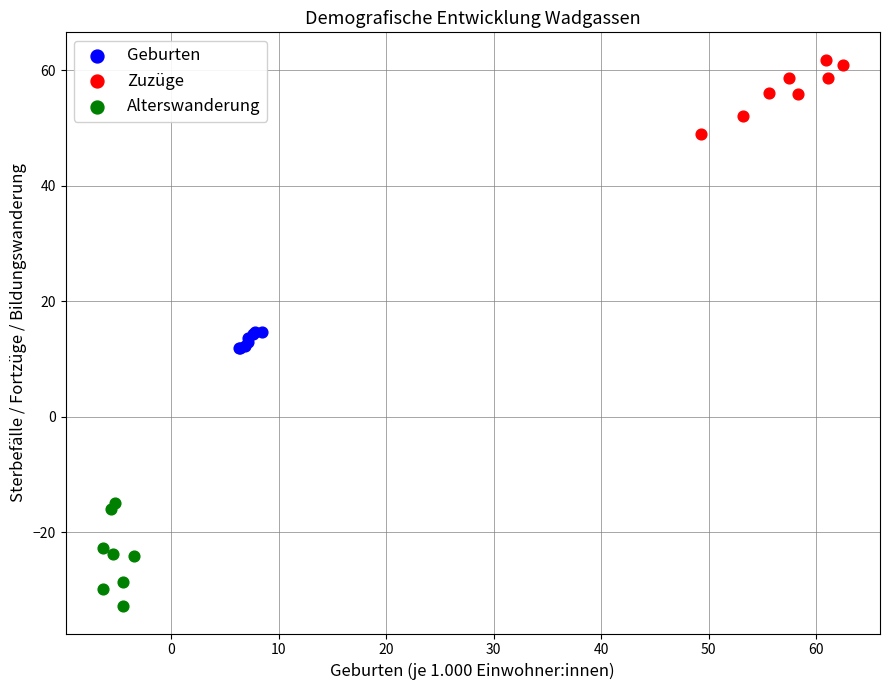

Which series reaches the maximum Y coordinate?

Zuzüge